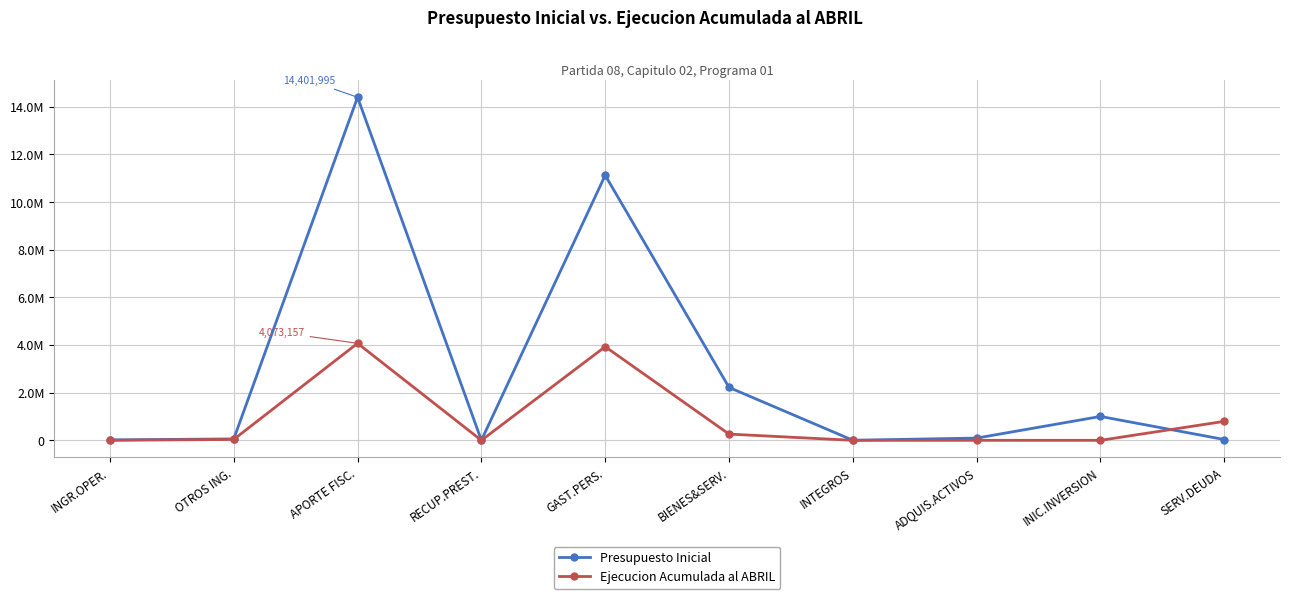

What is the sum of the Presupuesto Inicial values at GAST.PERS. and SERV.DEUDA?

11160581